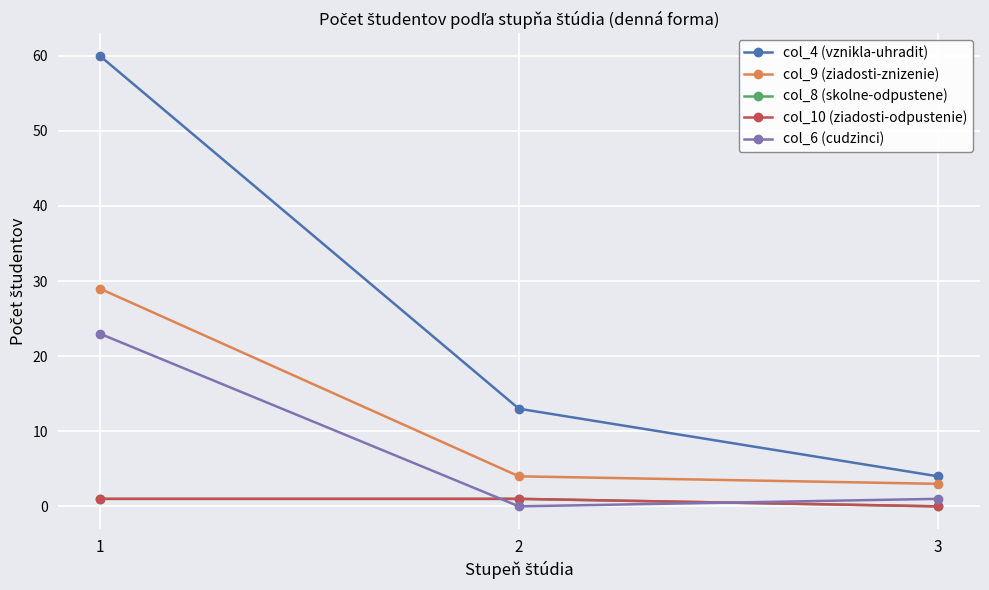

What is the sum of all col_8 (skolne-odpustene) values?

2